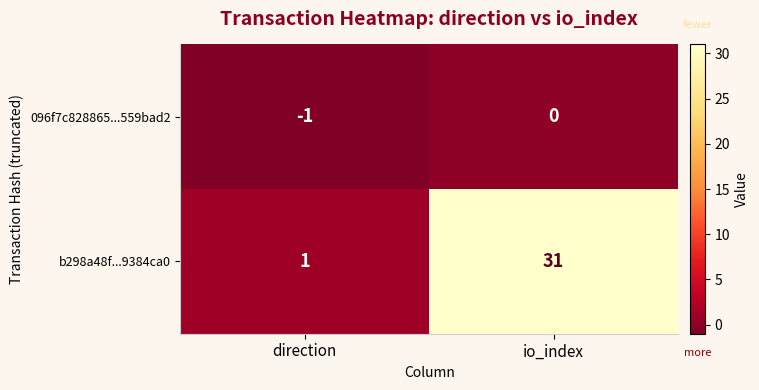

Is it true that b298a48f...9384ca0 equals 9 at io_index?

False